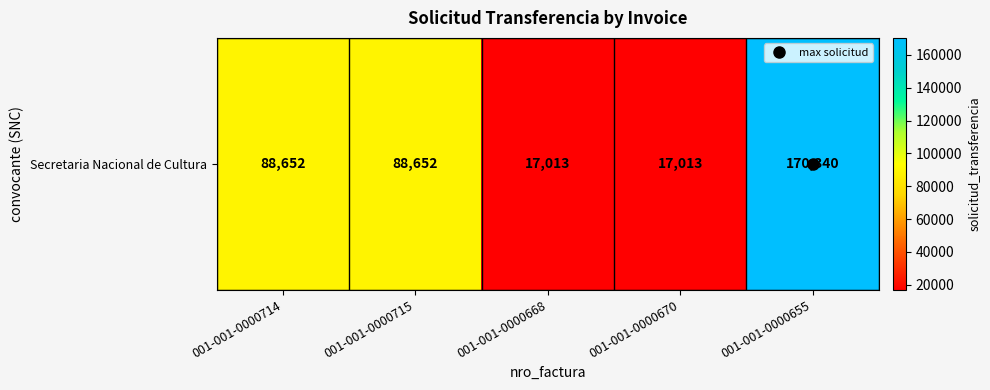

What is the difference between the maximum and minimum values?

153327